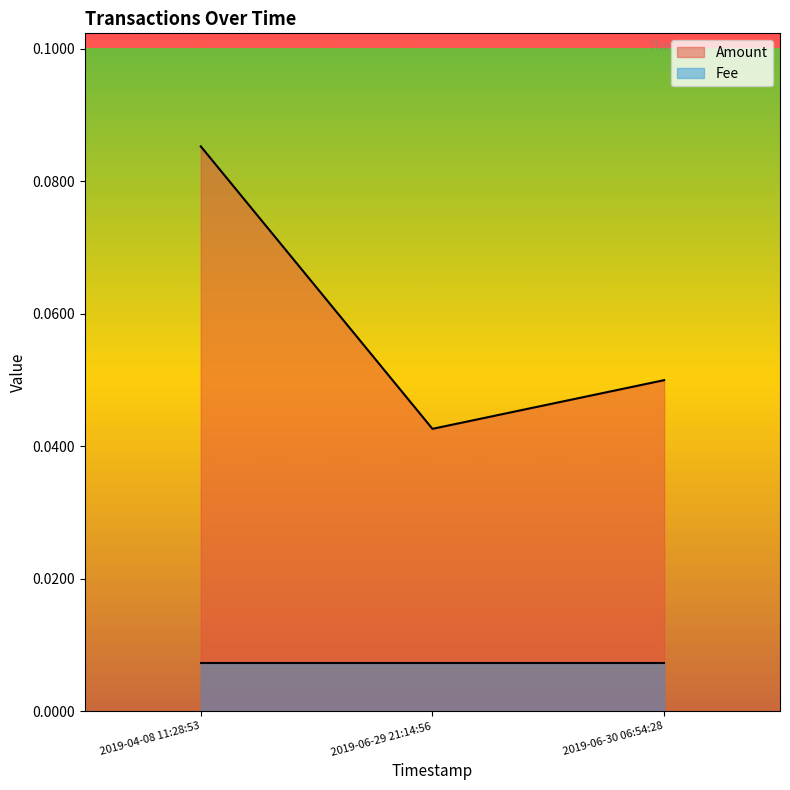

List the labels in order of value, smallest first.

2019-06-29 21:14:56, 2019-06-30 06:54:28, 2019-04-08 11:28:53